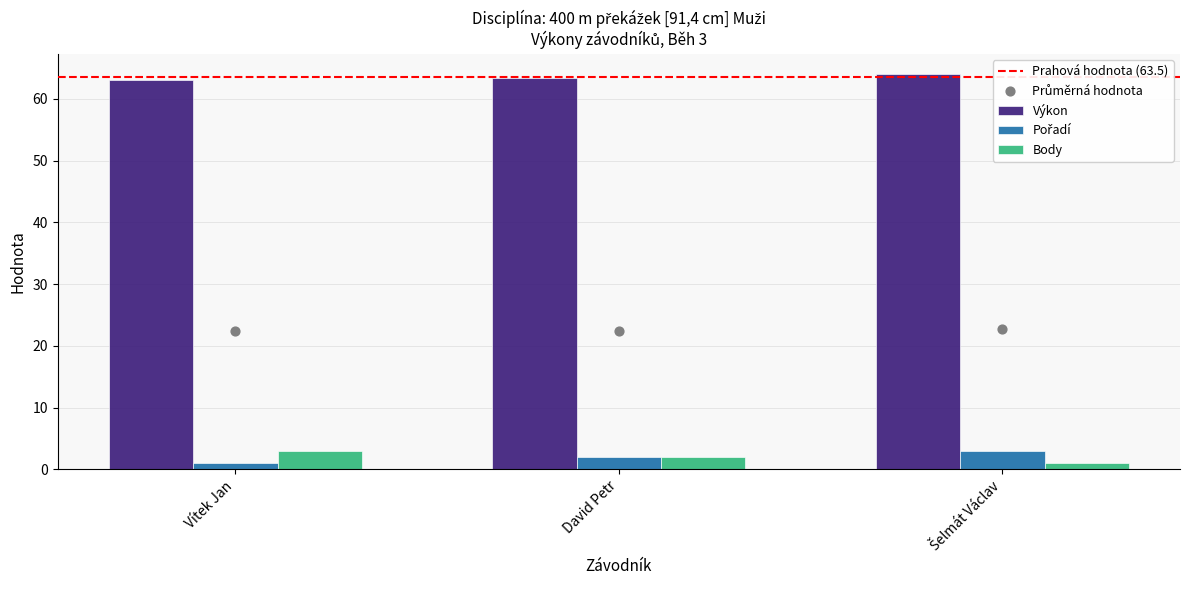

Which series contains the lowest Y value?

Pořadí